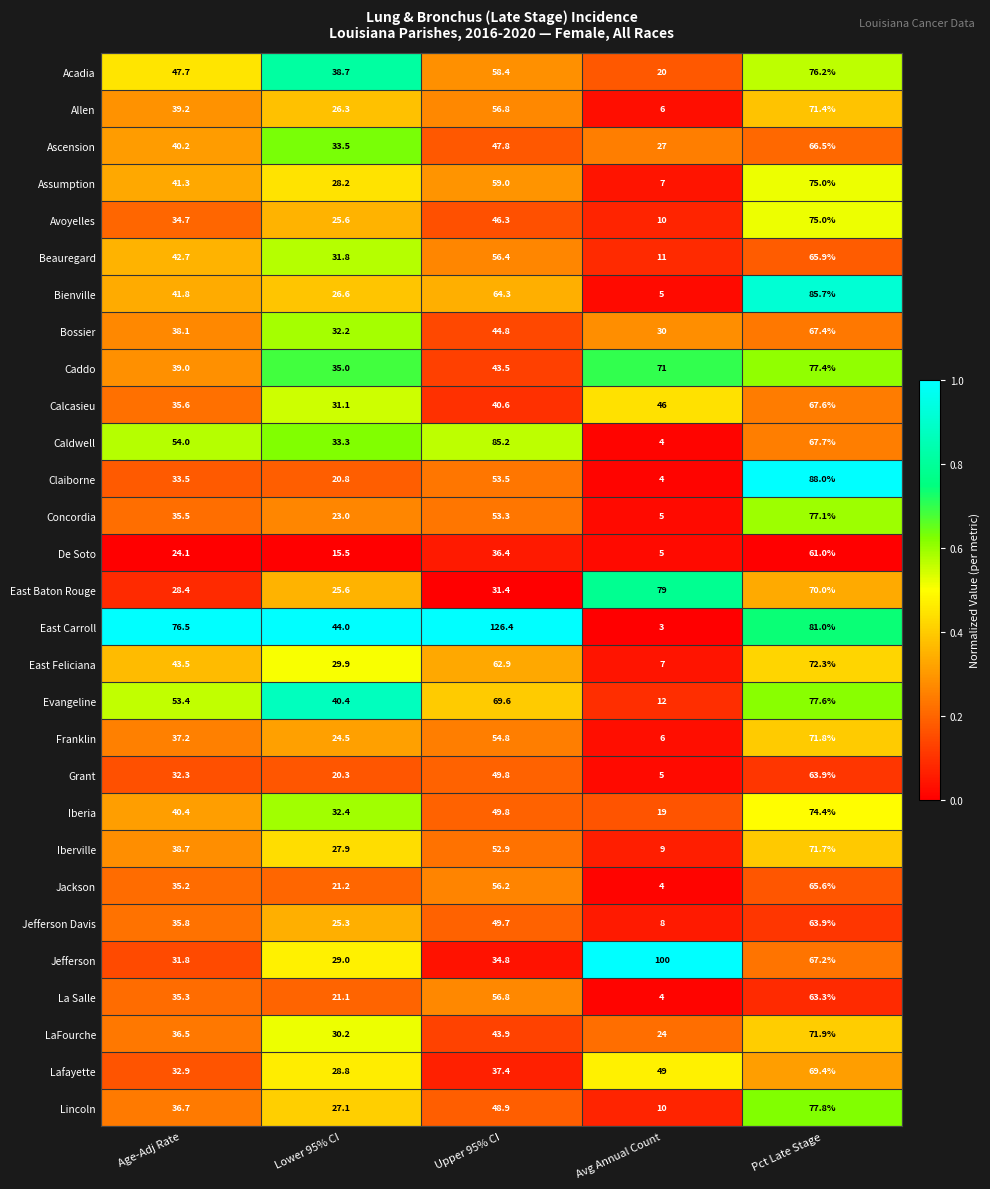

How many data points does each series have?

5